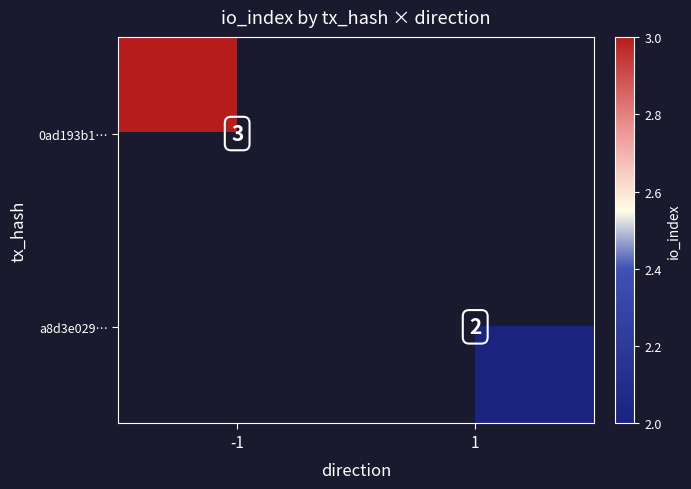

Is the value of a8d3e029… at -1 greater than the value of 0ad193b1… at -1?

No